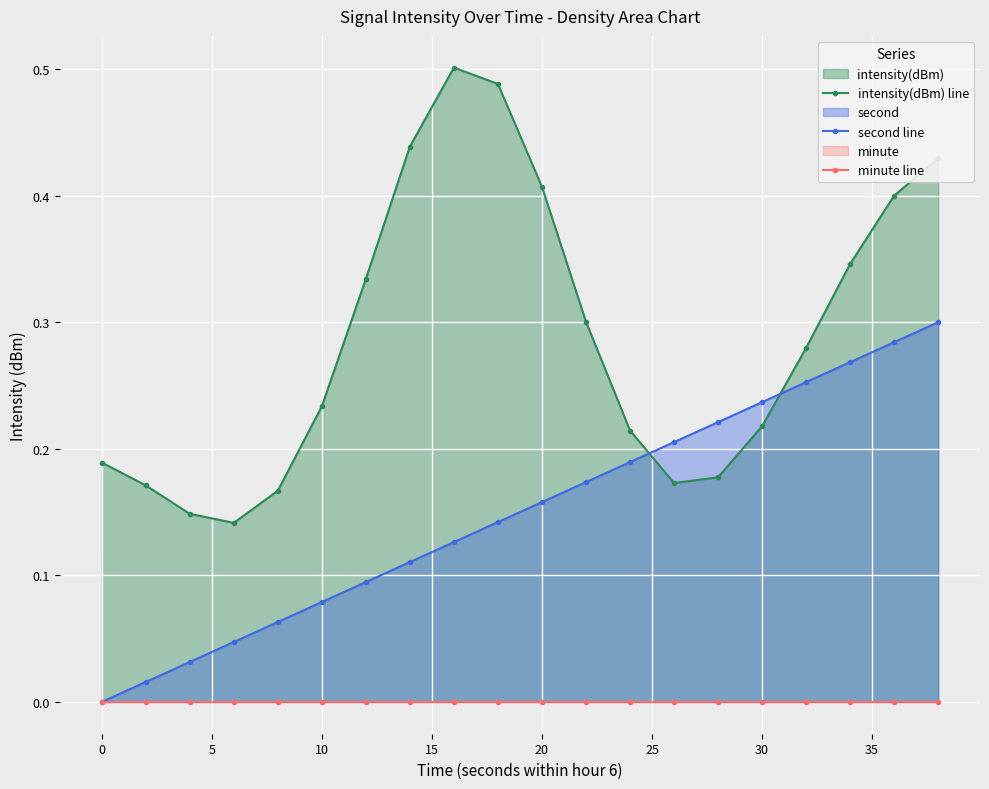

How many distinct data groups are displayed?

3